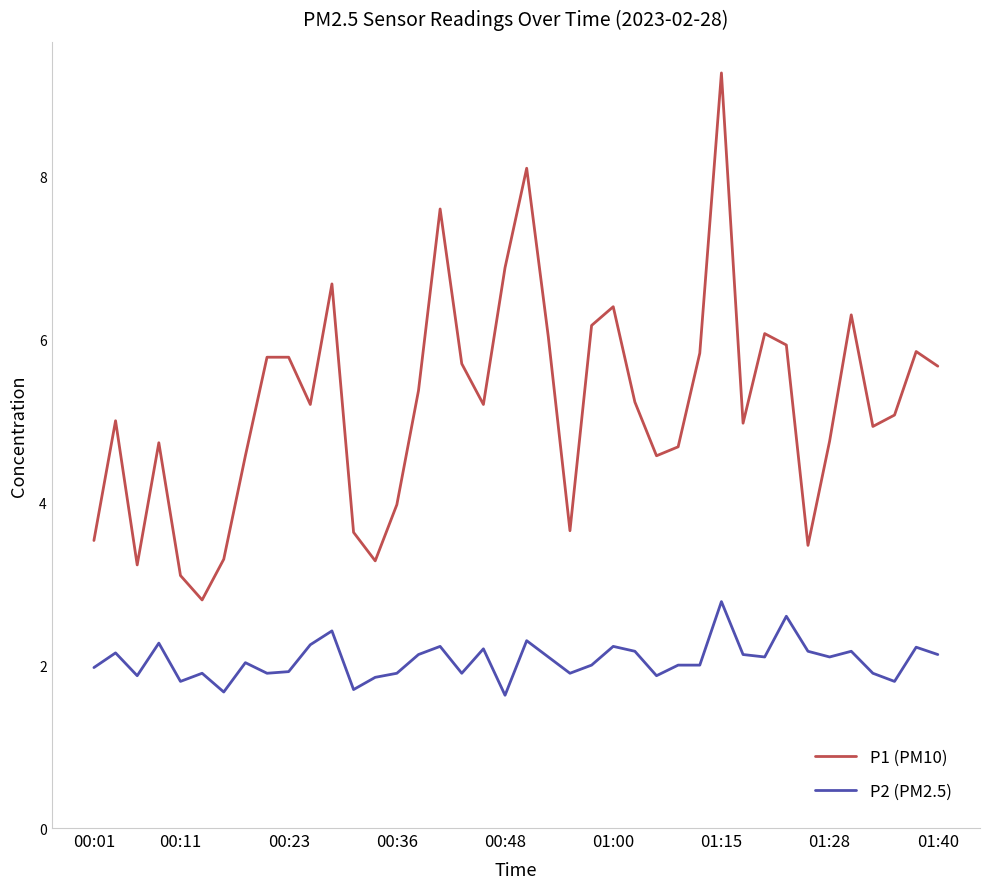

Which series has the widest spread of values?

P1 (PM10)